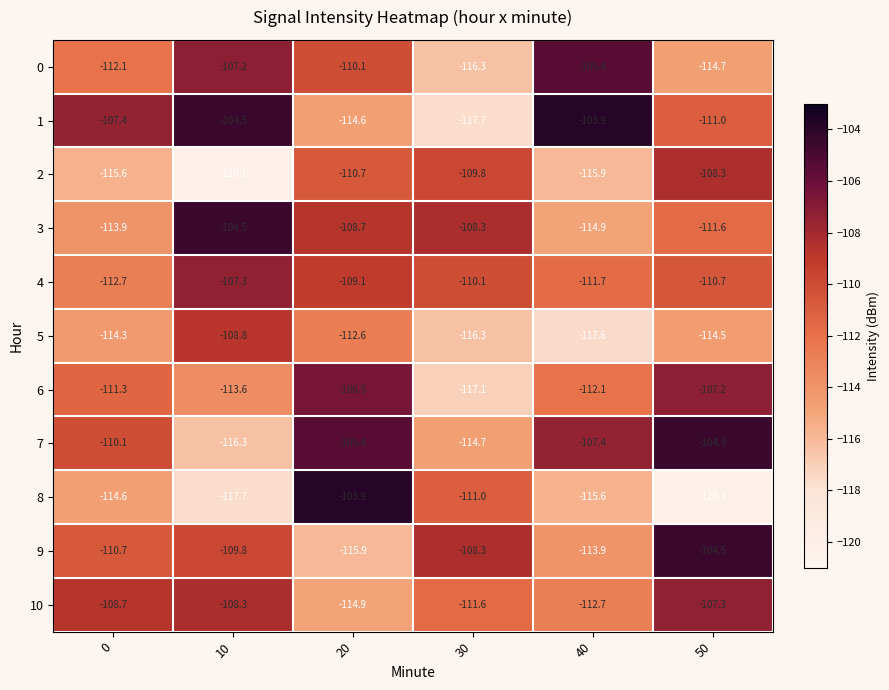

Rank the categories by 2 value from lowest to highest.

10, 40, 0, 20, 30, 50